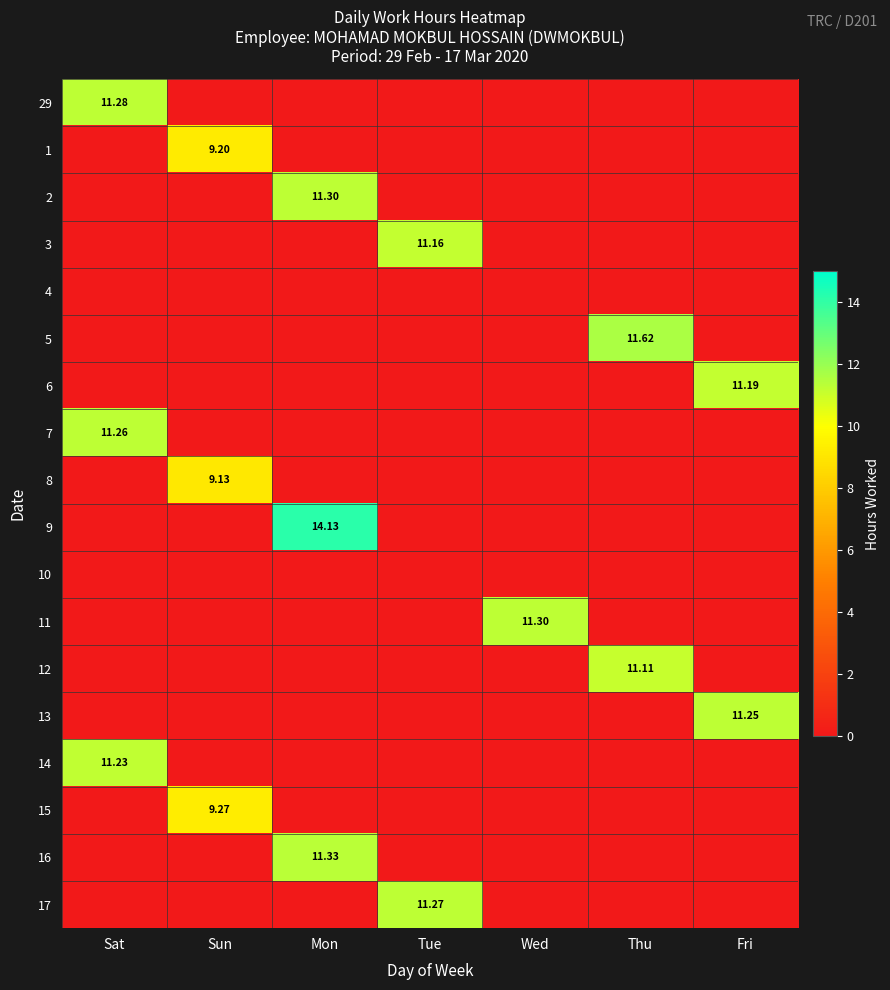

What is the sum of all 2 values?

11.3